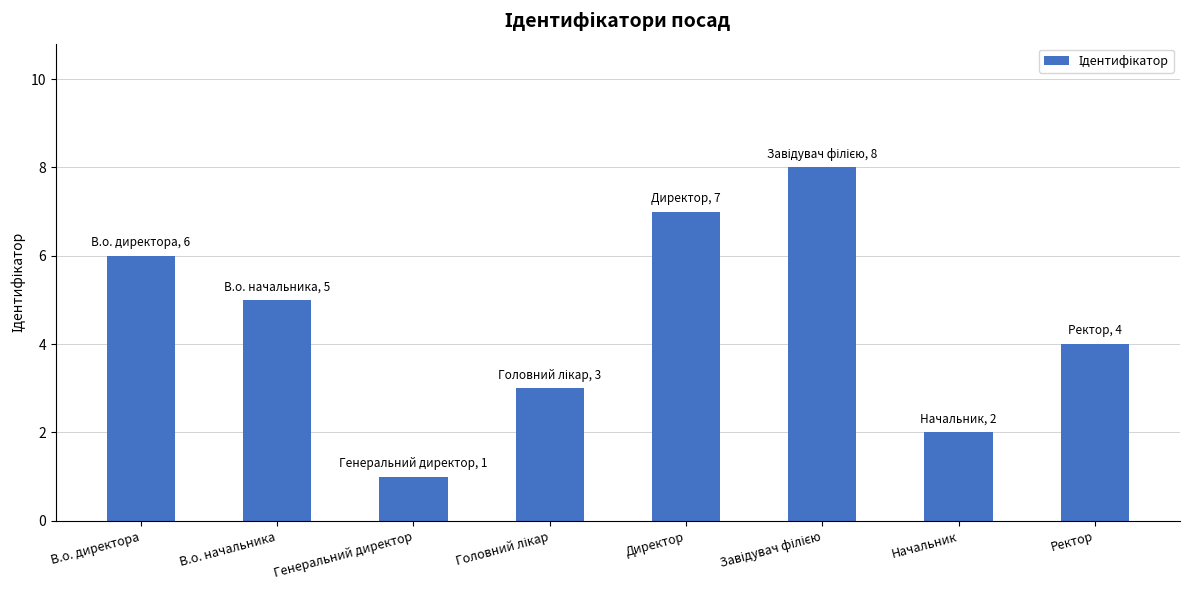

Reading right to left, what are all the values shown in this chart?

4	2	8	7	3	1	5	6